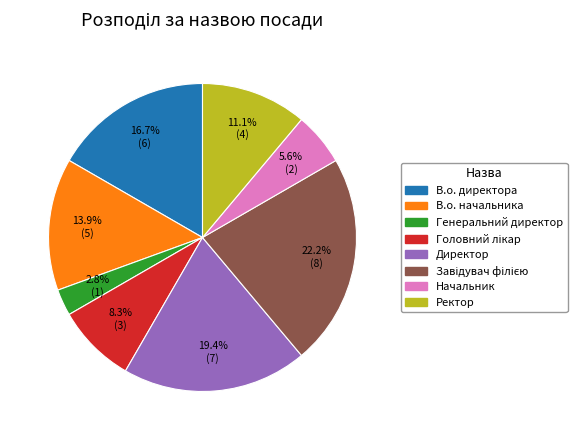

What is the ratio of the value at Ректор to the value at В.о. директора?

0.7